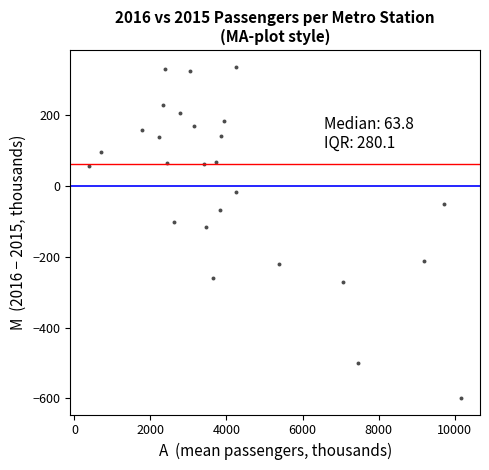

What is the range of X values (max minus min)?

9796.0